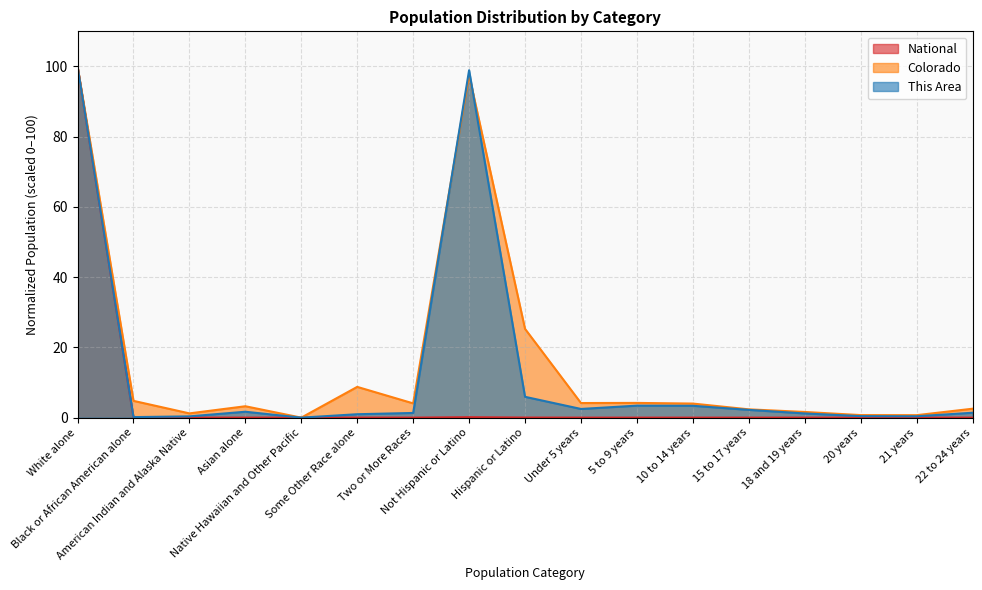

In This Area, how many points are lower than both neighbors (excluding endpoints)?

4